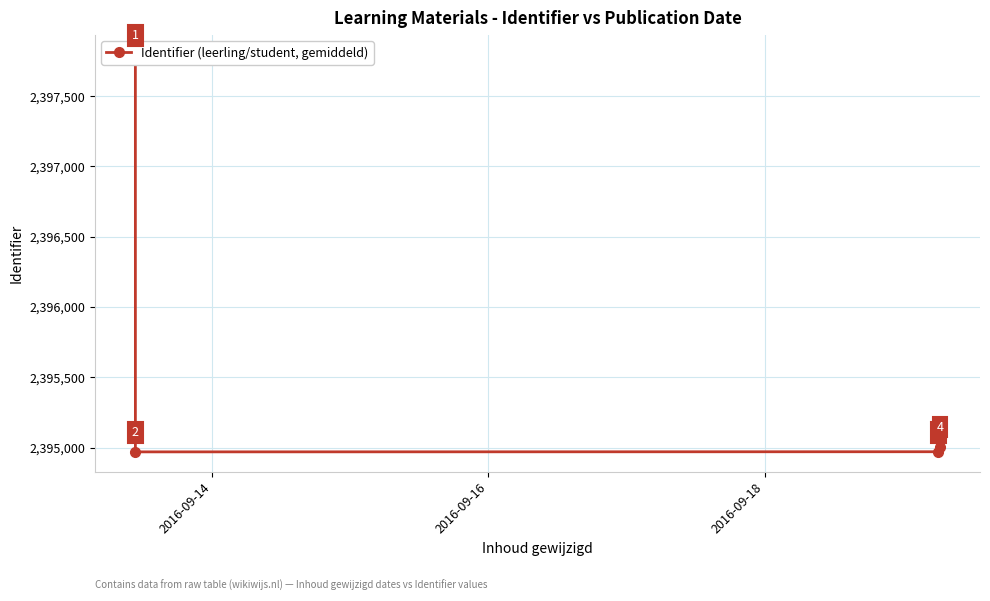

What is the difference between the second highest and minimum values?

38